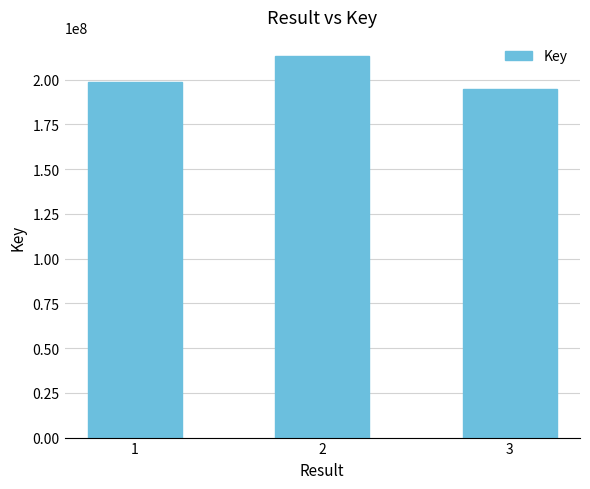

Which has a higher value, 3 or 2?

2